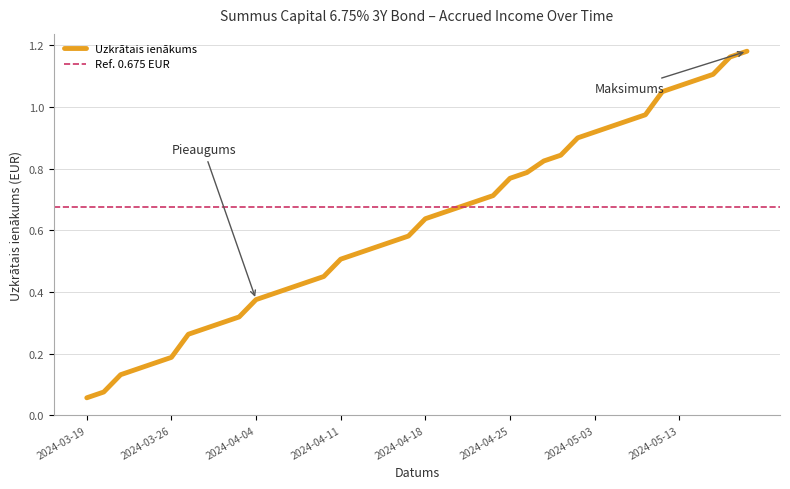

Reading left to right, extract all data points from this chart.

2024-03-19=0.1	2024-03-20=0.1	2024-03-21=0.1	2024-03-22=0.1	2024-03-25=0.2	2024-03-26=0.2	2024-03-27=0.3	2024-03-28=0.3	2024-04-02=0.3	2024-04-03=0.3	2024-04-04=0.4	2024-04-05=0.4	2024-04-08=0.4	2024-04-09=0.4	2024-04-10=0.5	2024-04-11=0.5	2024-04-12=0.5	2024-04-15=0.5	2024-04-16=0.6	2024-04-17=0.6	2024-04-18=0.6	2024-04-19=0.7	2024-04-22=0.7	2024-04-23=0.7	2024-04-24=0.7	2024-04-25=0.8	2024-04-26=0.8	2024-04-29=0.8	2024-04-30=0.8	2024-05-02=0.9	2024-05-03=0.9	2024-05-06=0.9	2024-05-07=1.0	2024-05-08=1.0	2024-05-10=1.1	2024-05-13=1.1	2024-05-14=1.1	2024-05-15=1.1	2024-05-16=1.2	2024-05-17=1.2